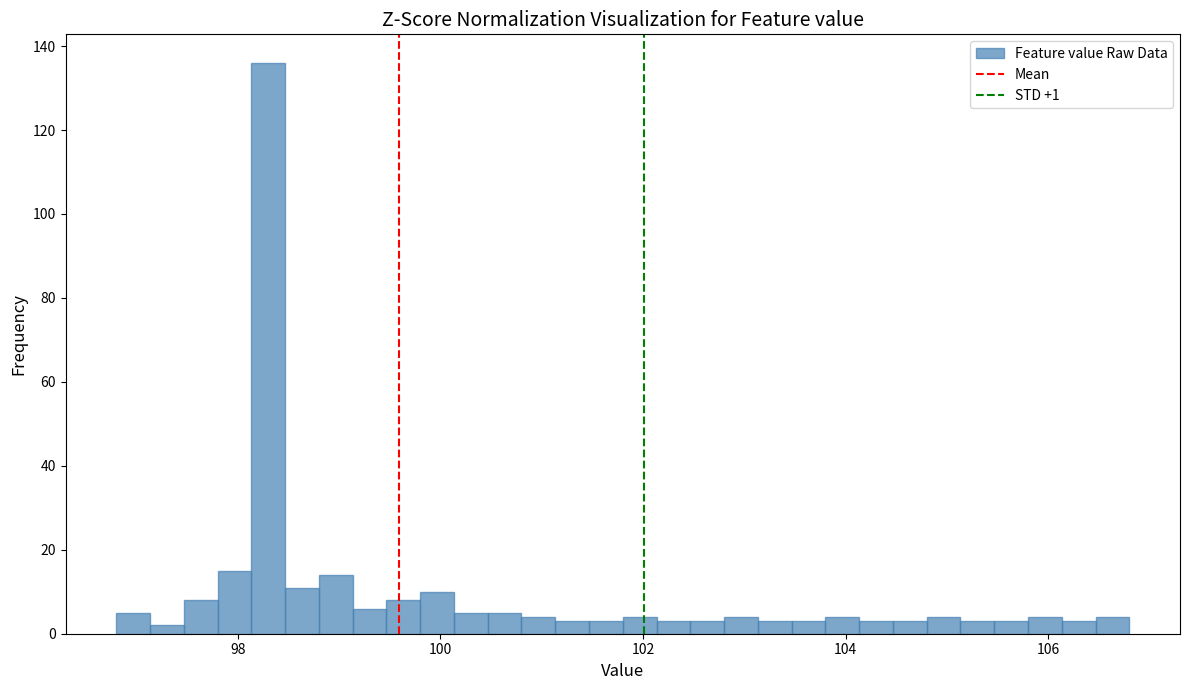

Around what value on the x-axis is the tallest bar? Give the approximate position of its centre, as read against the axis.

98.4